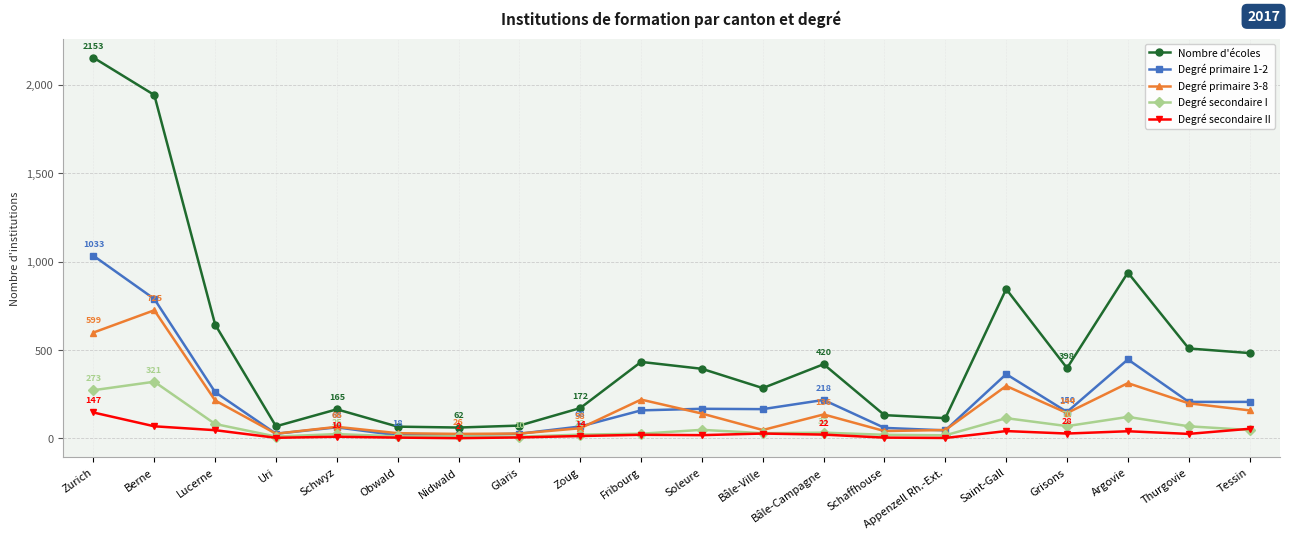

What is the value of the Degré primaire 1-2 point at the 10th from the left?

159